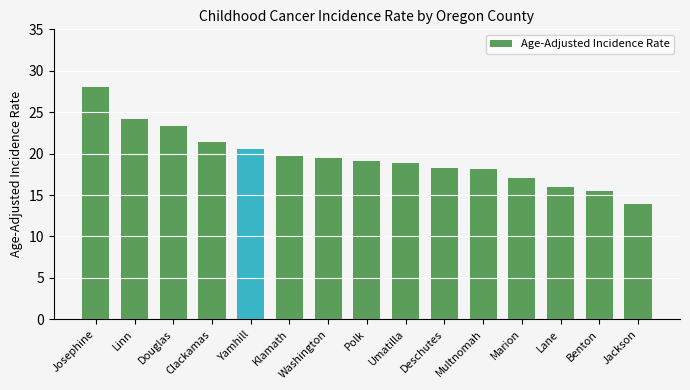

What is the label of the 10th bar from the right?

Klamath